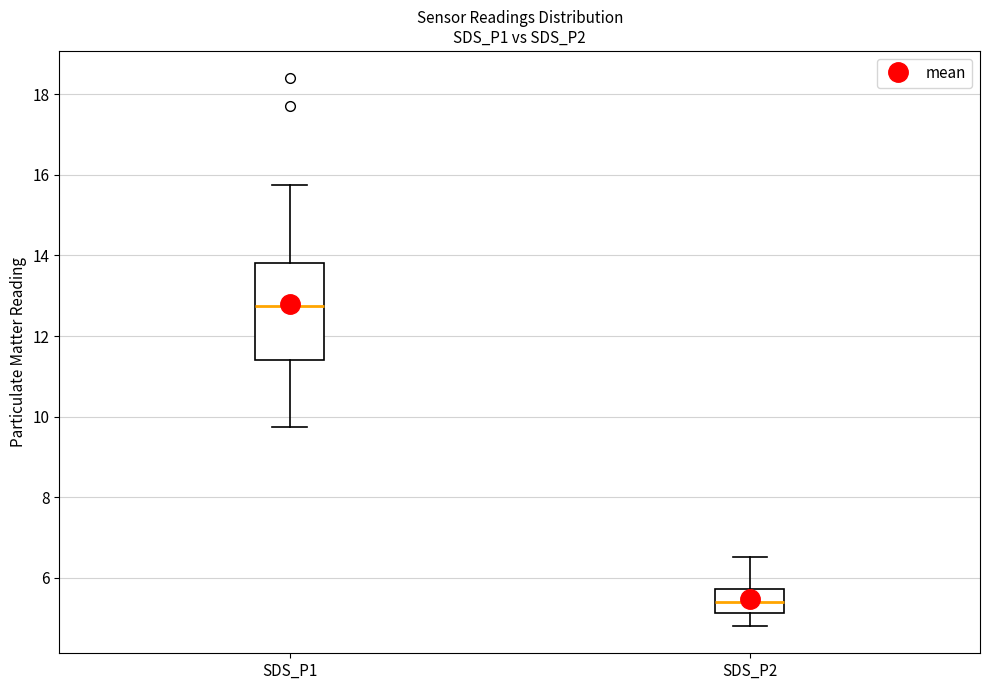

Comparing the boxes themselves (not the whiskers), which one is the tallest?

SDS_P1